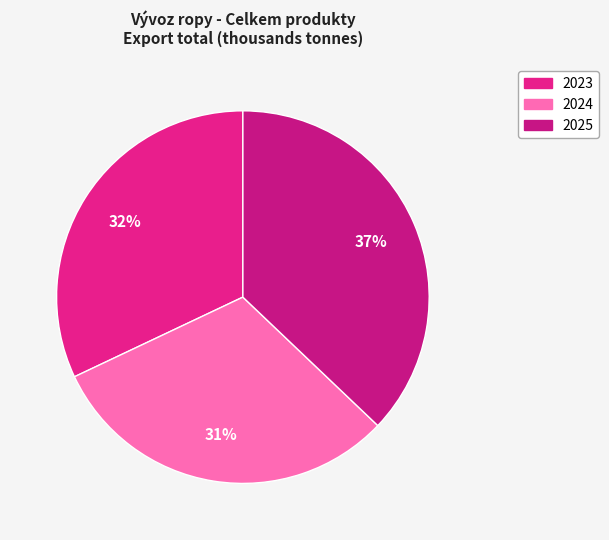

How many slices are in this pie chart?

3